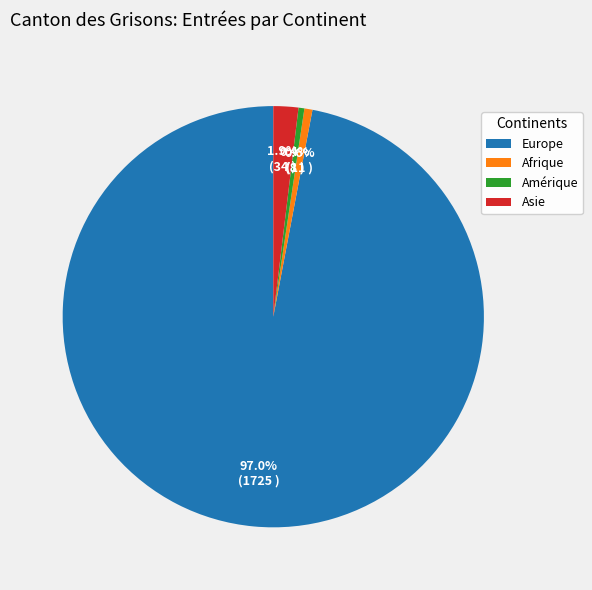

Is Europe the majority of the pie?

Yes